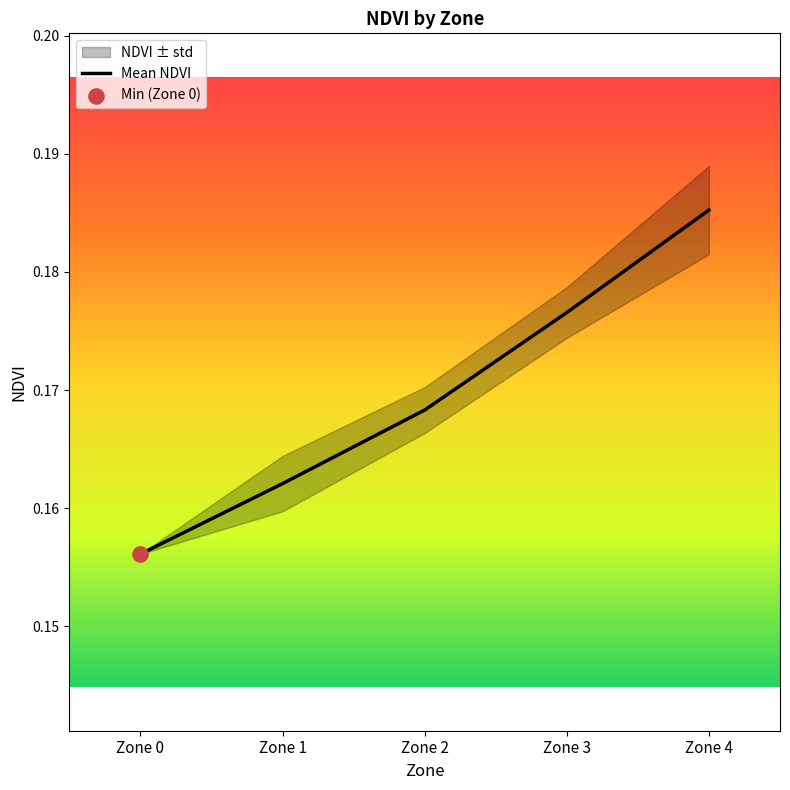

Which has a higher value, Zone 1 or Zone 3?

Zone 3